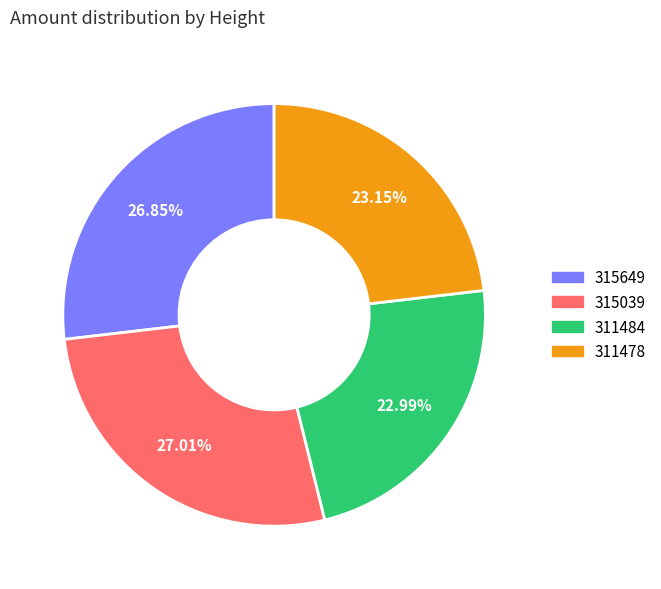

The 311478 slice represents 23% of the pie. True or false?

True